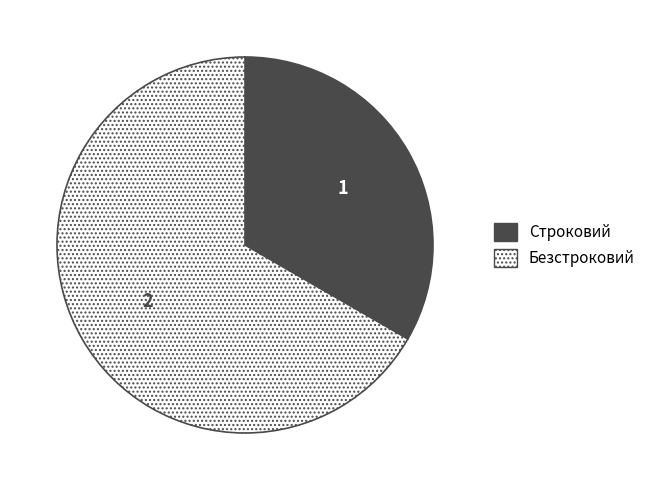

Is the sum of Строковий and Безстроковий greater than half?

Yes